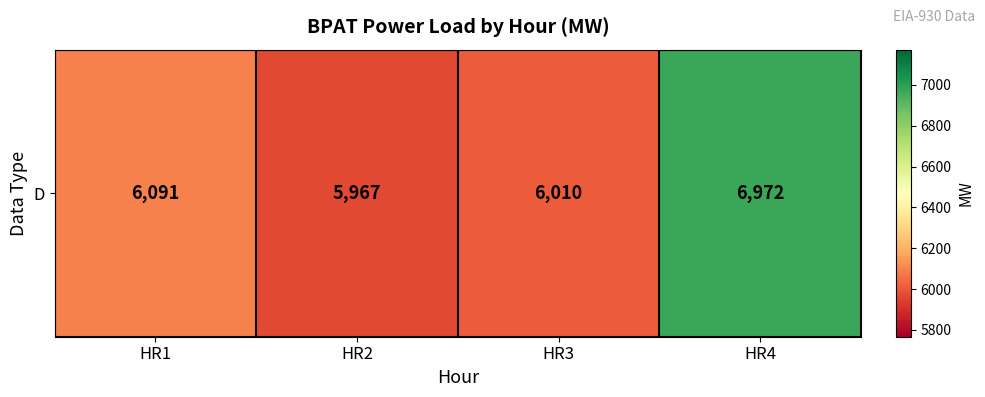

Is it true that the value at HR2 is 1877?

False